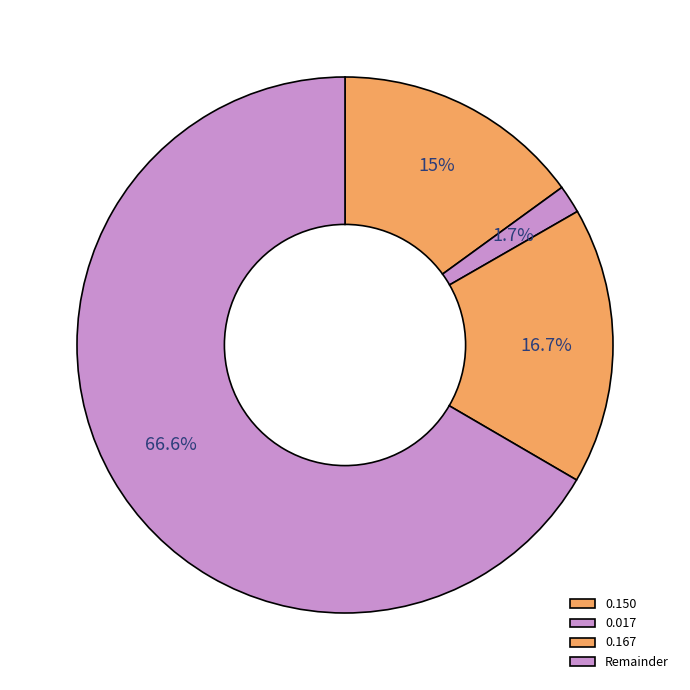

To the nearest percent, what is the difference between the largest and smallest slice percentages?

65%